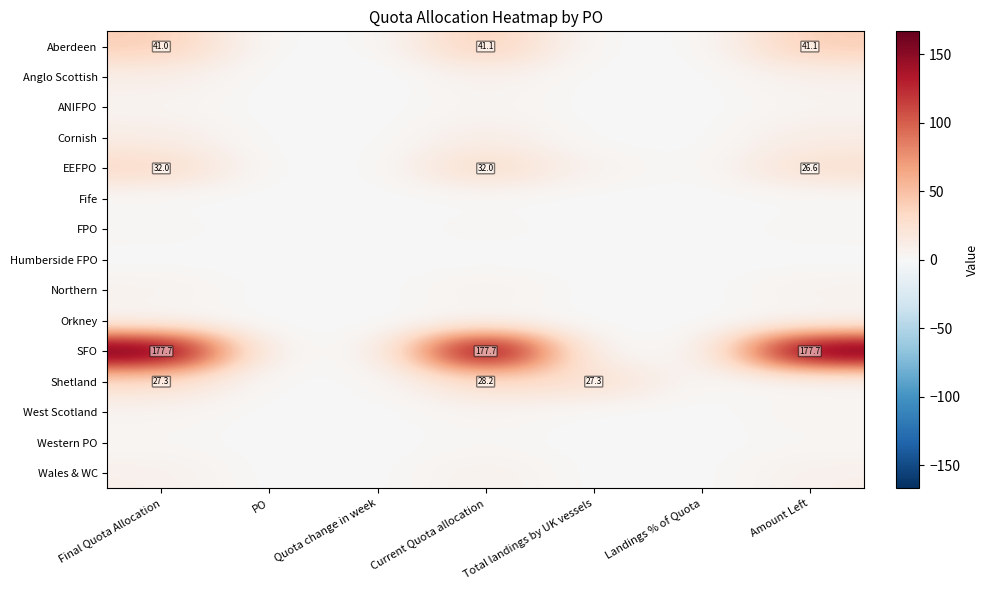

True or false: Wales & WC has a value of 0.0 at PO.

True